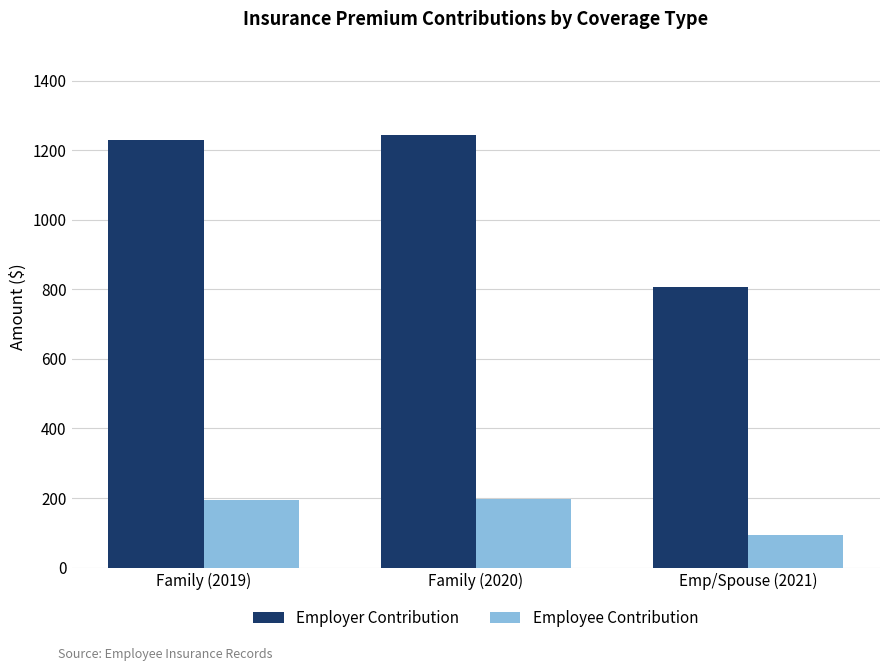

Is it true that Employer Contribution equals 458.9 at Family (2019)?

False